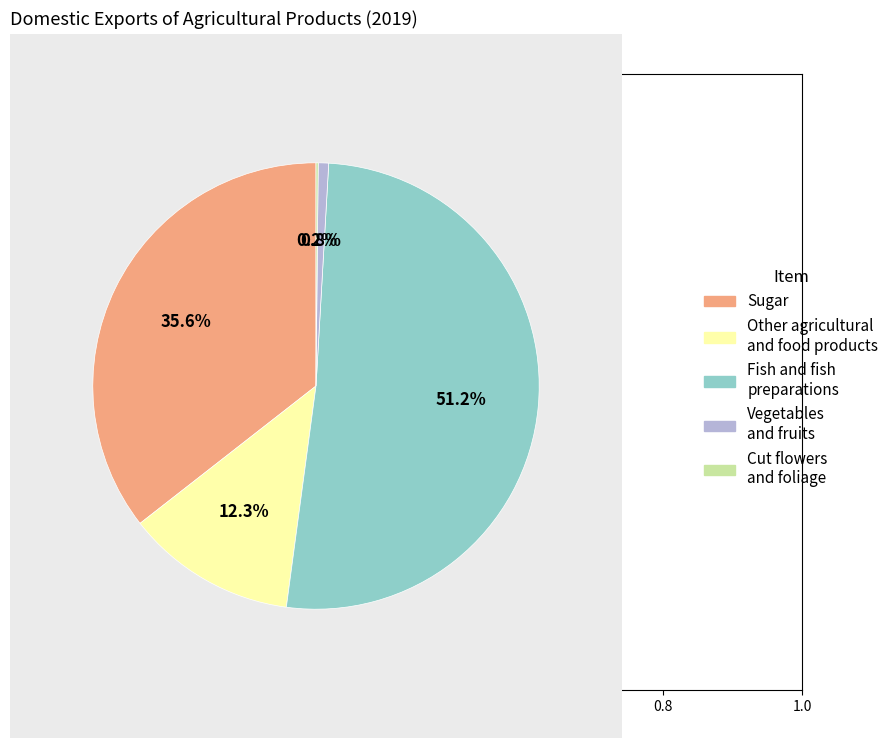

What percentage is the Sugar slice, to the nearest percent?

36%